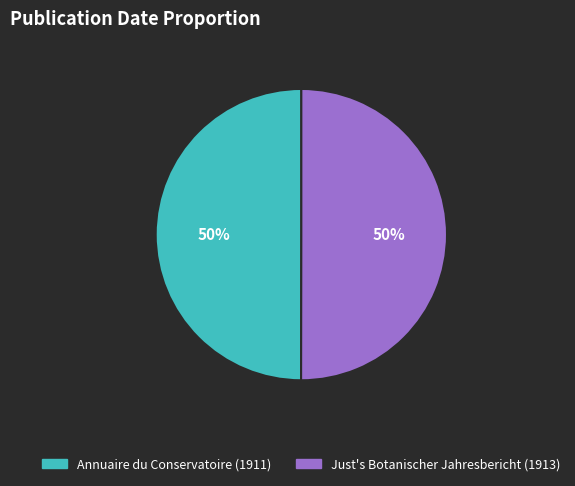

What is the ratio of the value at Just's Botanischer Jahresbericht (1913) to the value at Annuaire du Conservatoire (1911)?

1.0